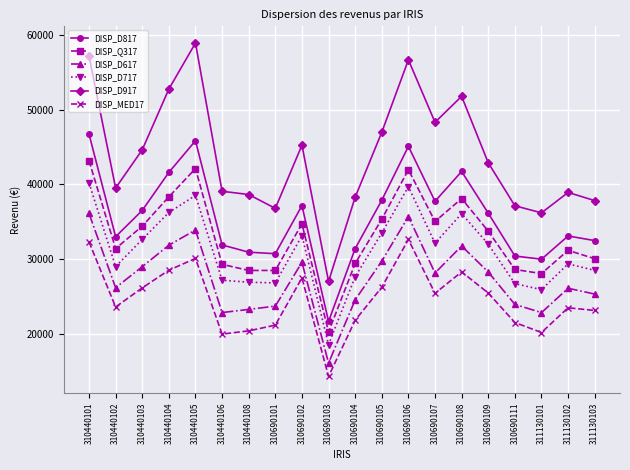

How many lines are shown in the chart?

6